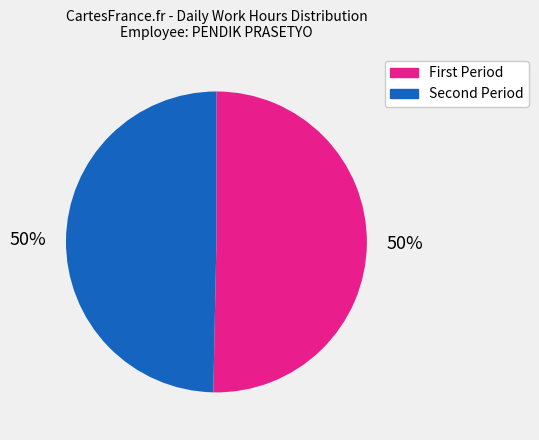

To the nearest percent, what is the average slice percentage?

50%